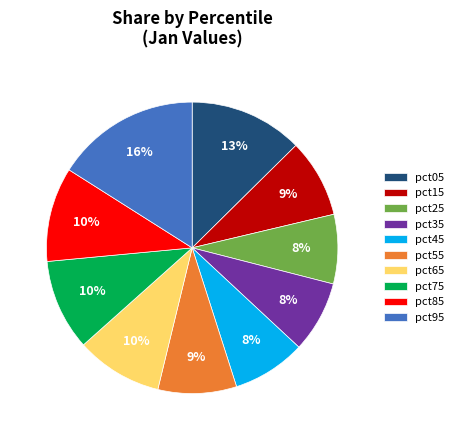

To the nearest percent, what is the average slice percentage?

10%